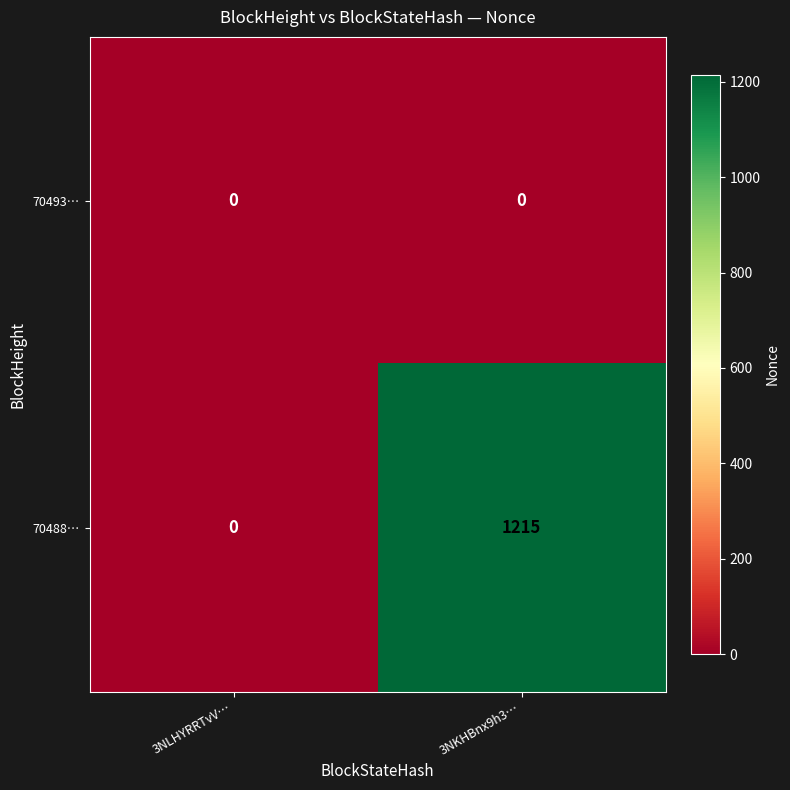

At which label does 70488… reach its minimum?

3NLHYRRTvV…